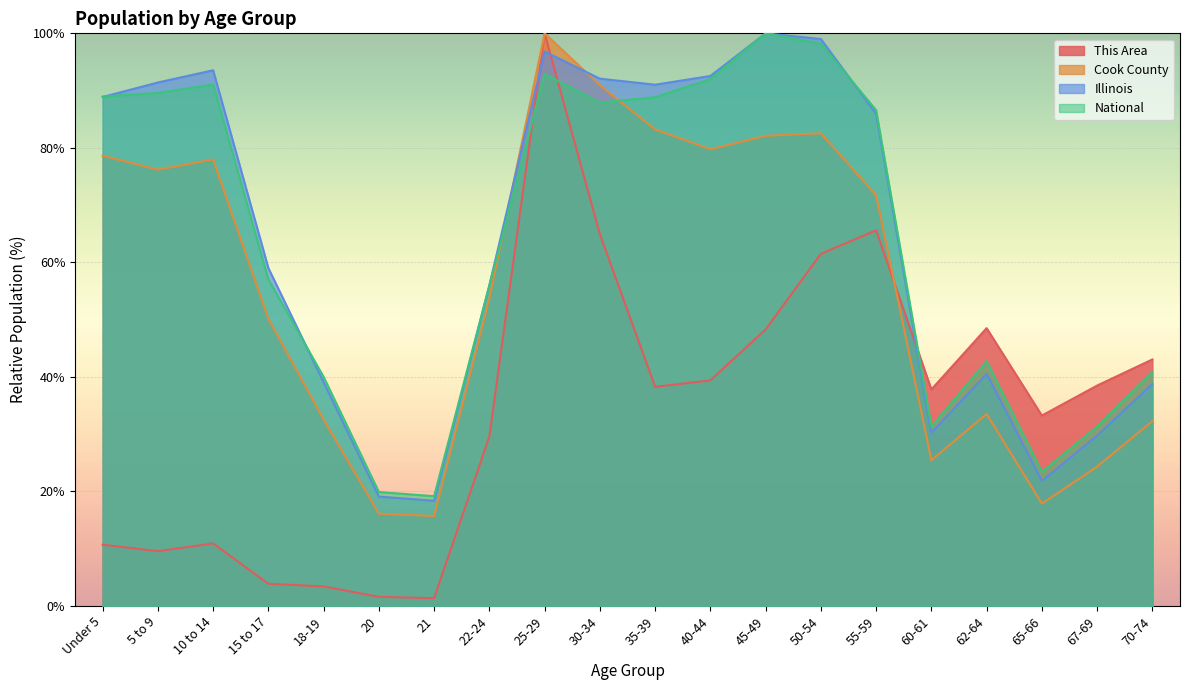

Reading left to right, what are all the values shown in this chart?

This Area: Under 5=10.7	5 to 9=9.6	10 to 14=10.9	15 to 17=3.9	18-19=3.4	20=1.6	21=1.4	22-24=29.6	25-29=100.0	30-34=64.9	35-39=38.3	40-44=39.4	45-49=48.3	50-54=61.5	55-59=65.6	60-61=37.8	62-64=48.5	65-66=33.3	67-69=38.5	70-74=43.1
Cook County: Under 5=78.6	5 to 9=76.2	10 to 14=78.0	15 to 17=50.1	18-19=32.6	20=16.1	21=15.7	22-24=53.7	25-29=100.0	30-34=90.9	35-39=83.2	40-44=79.8	45-49=82.1	50-54=82.5	55-59=71.7	60-61=25.5	62-64=33.5	65-66=17.9	67-69=24.3	70-74=32.3
Illinois: Under 5=88.9	5 to 9=91.4	10 to 14=93.5	15 to 17=59.0	18-19=39.1	20=19.1	21=18.4	22-24=56.0	25-29=96.8	30-34=92.1	35-39=91.0	40-44=92.6	45-49=100.0	50-54=99.0	55-59=85.9	60-61=30.2	62-64=40.6	65-66=21.8	67-69=29.8	70-74=38.8
National: Under 5=89.0	5 to 9=89.6	10 to 14=91.1	15 to 17=57.0	18-19=40.0	20=19.9	21=19.2	22-24=56.0	25-29=92.9	30-34=87.9	35-39=88.9	40-44=92.0	45-49=100.0	50-54=98.2	55-59=86.6	60-61=31.3	62-64=42.7	65-66=23.4	67-69=31.3	70-74=40.9